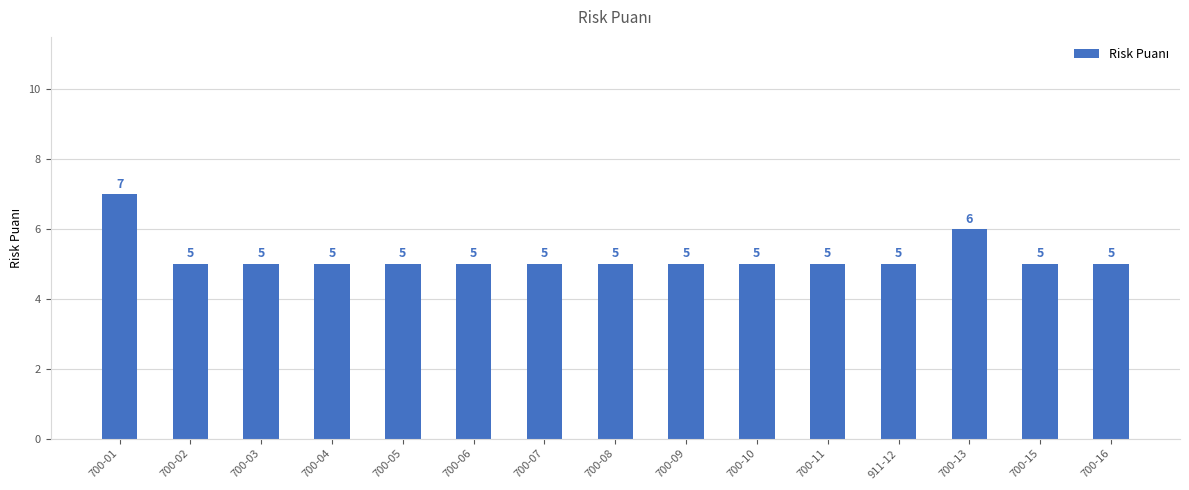

The value at 700-10 is 3. True or false?

False